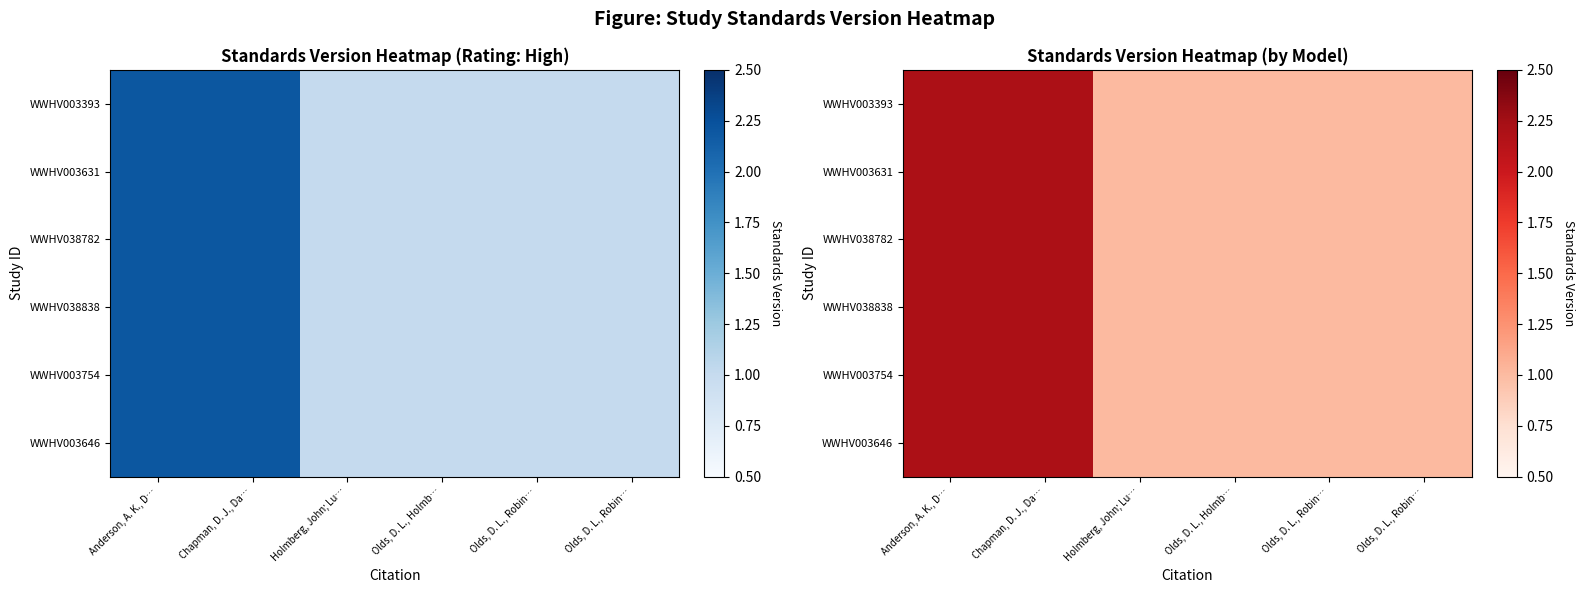

Rank the series by their maximum value, from lowest to highest.

WWHV003393, WWHV003631, WWHV038782, WWHV038838, WWHV003754, WWHV003646